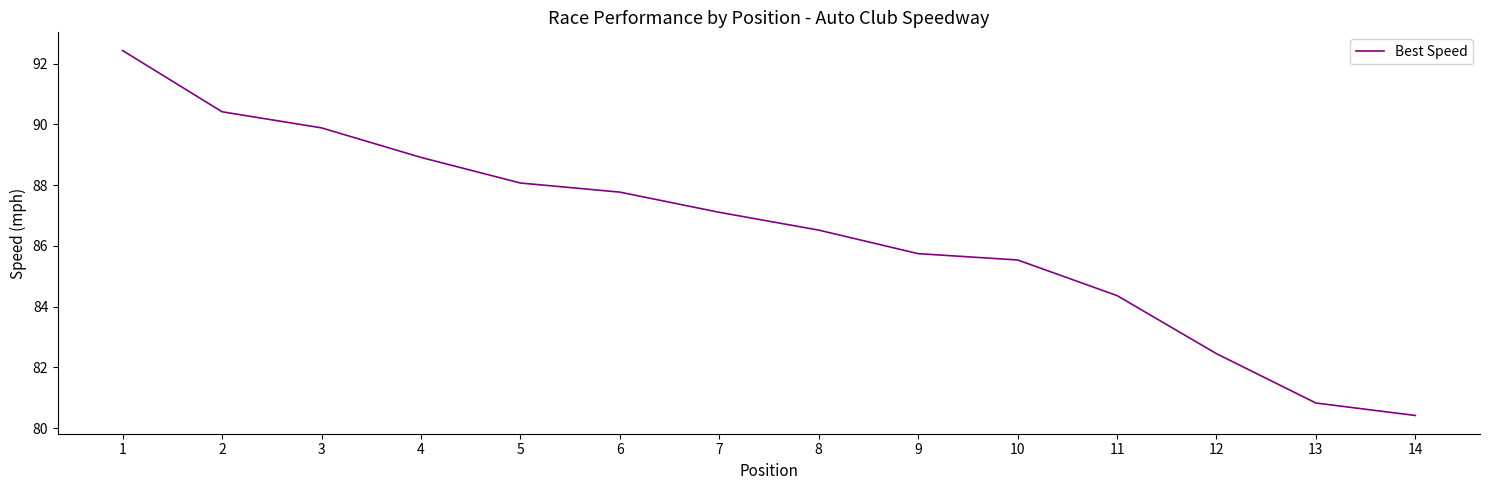

True or false: the data shows 85.7 at 9.

True